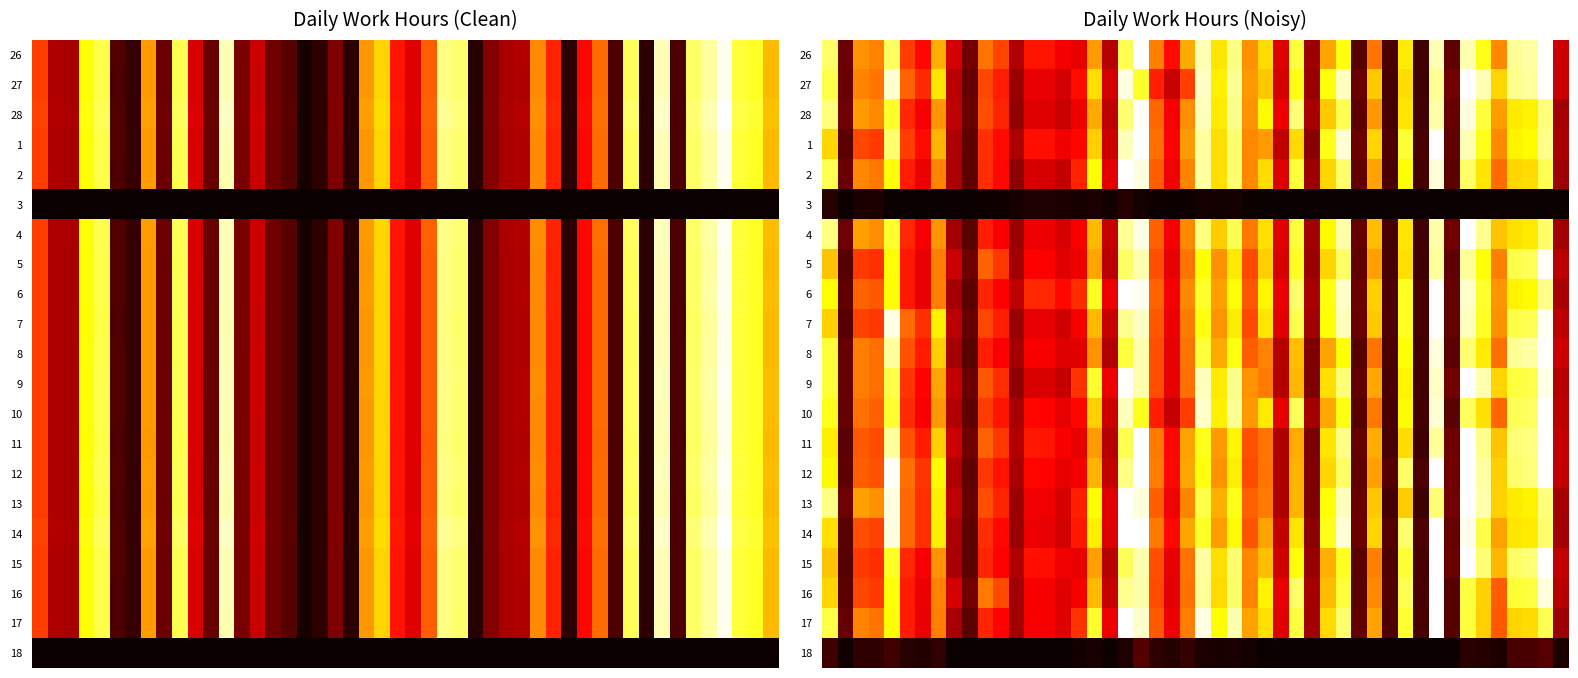

Is it true that 3 equals 0.0 at Mon?

True